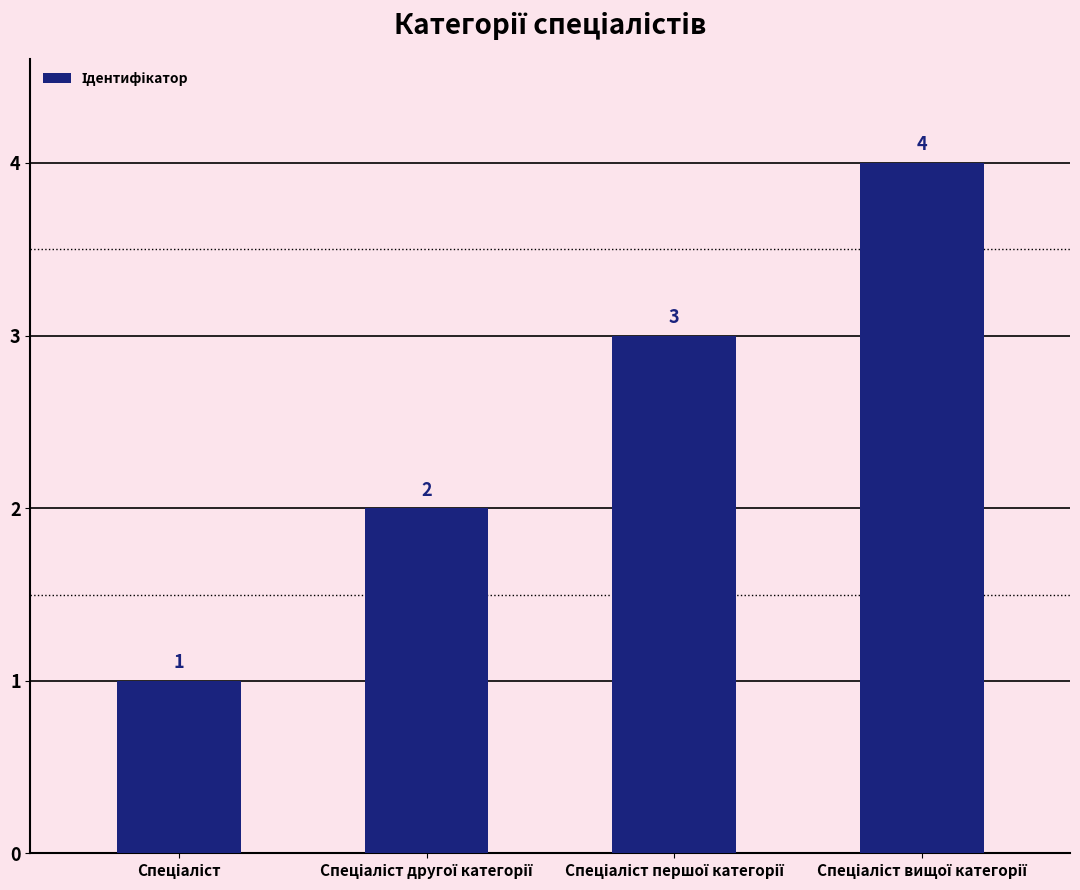

Reading left to right, list all the values displayed in this chart.

1	2	3	4